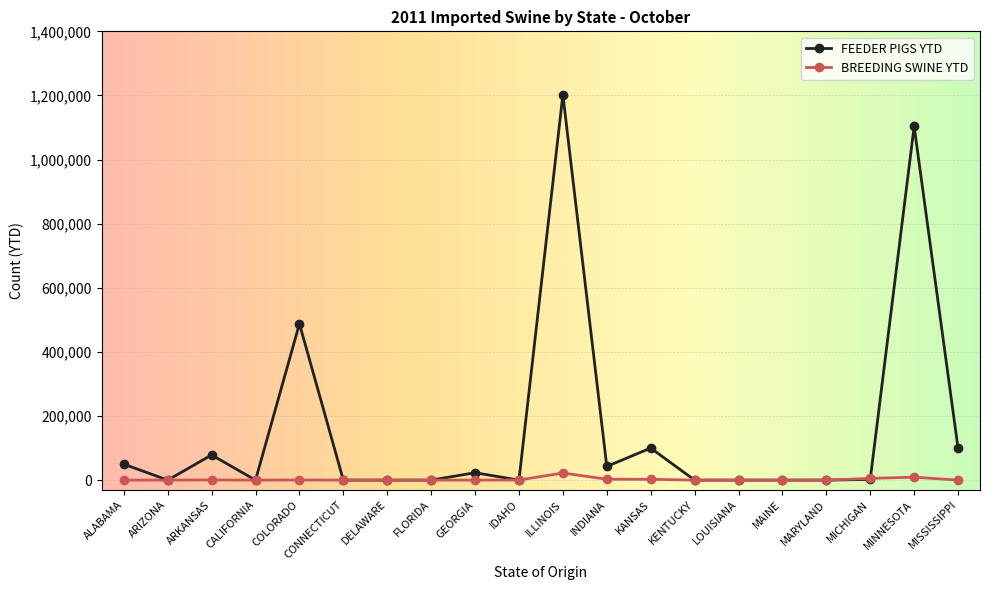

Is it true that BREEDING SWINE YTD equals 0 at MISSISSIPPI?

True